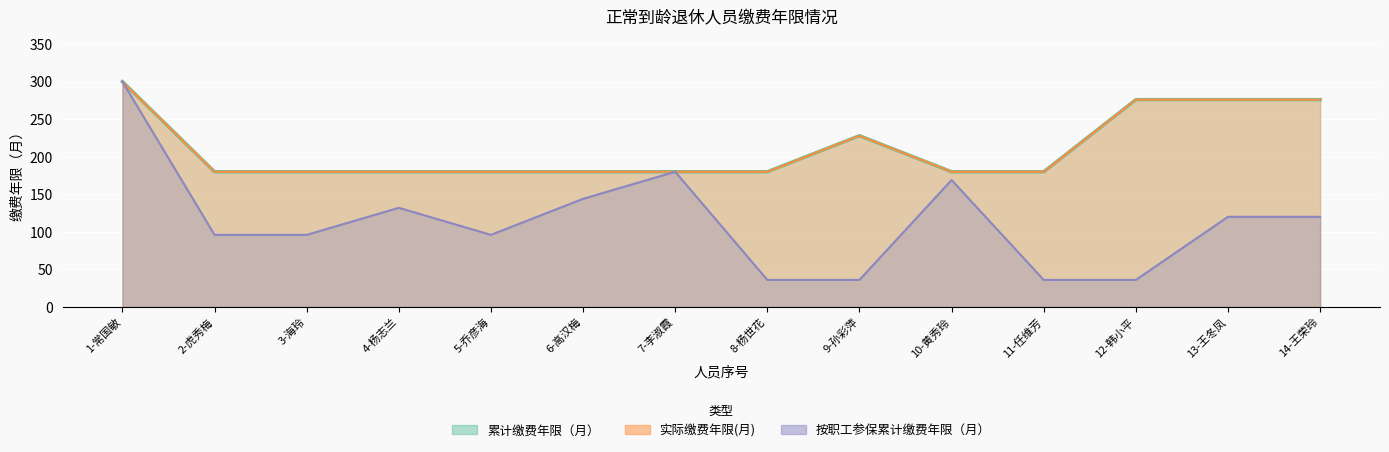

Which has a higher value, 6-高汉梅 or 3-海玲?

6-高汉梅